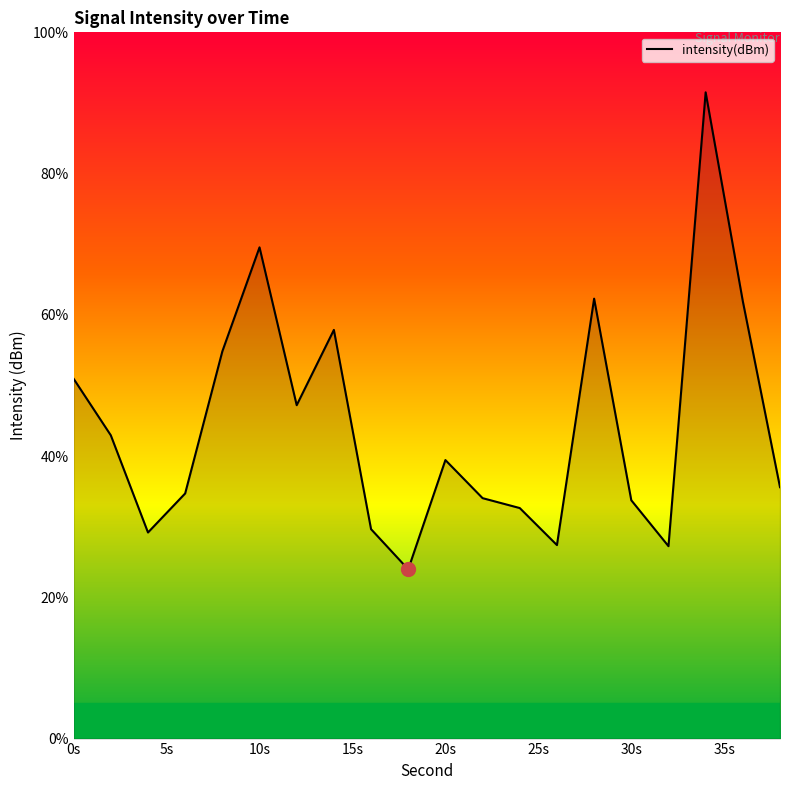

What is the smallest value displayed?

24.0